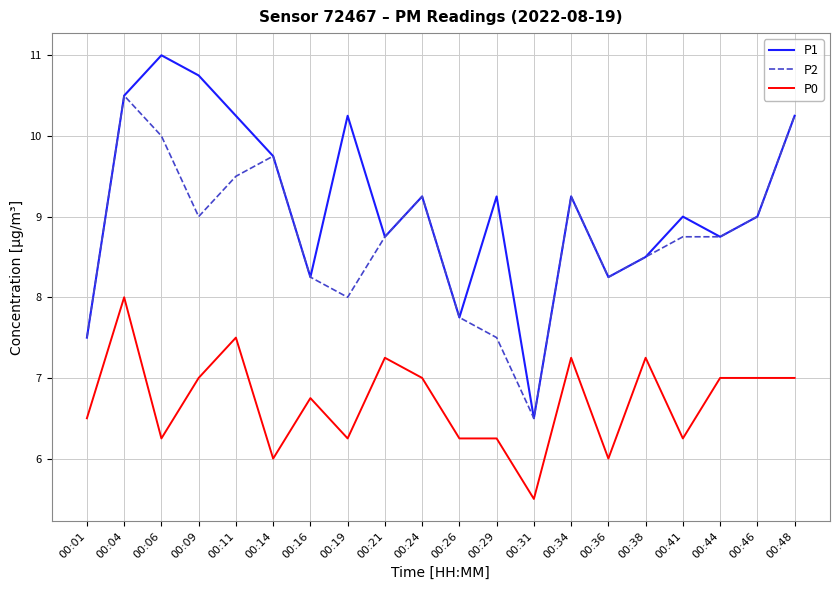

At which category is the sum across all series the highest?

00:04